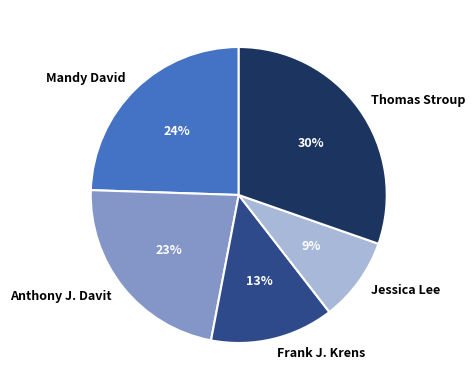

To the nearest percent, what portion does Frank J. Krens represent?

13%